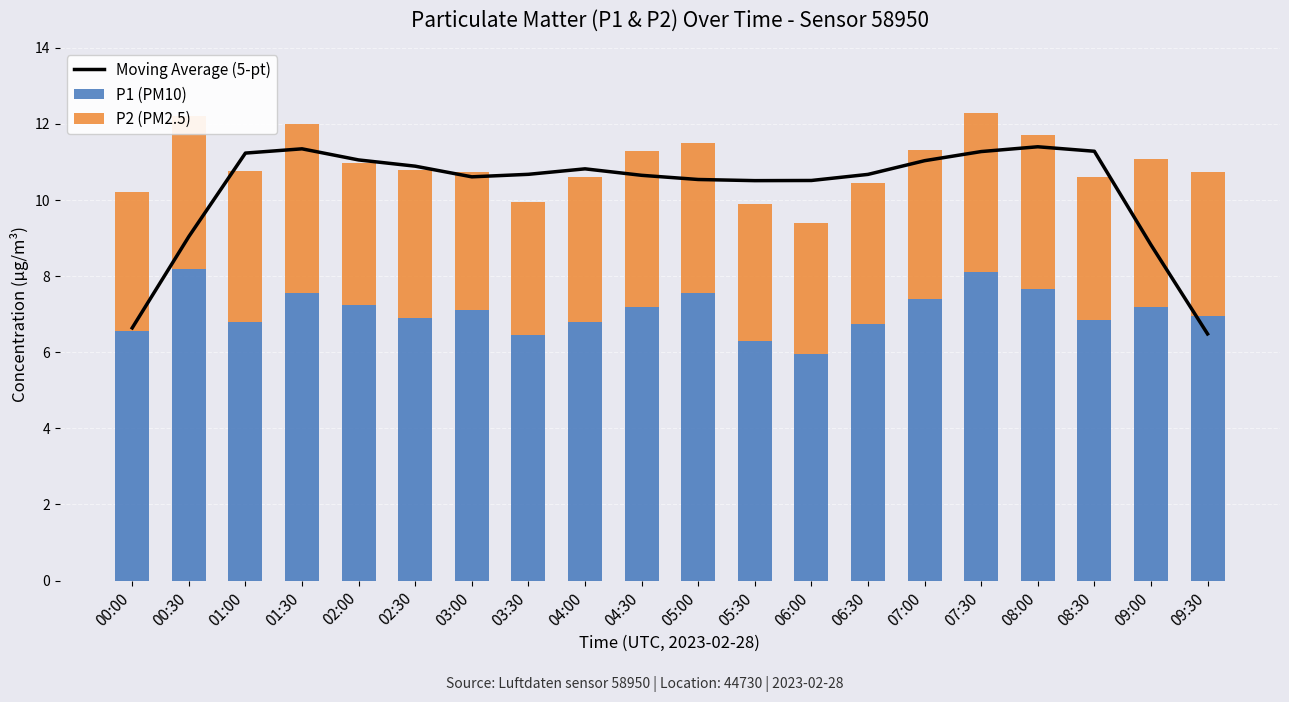

Reading left to right, what are all the values shown in this chart?

Moving Average (5-pt): 6.6	9.0	11.2	11.3	11.1	10.9	10.6	10.7	10.8	10.7	10.5	10.5	10.5	10.7	11.0	11.3	11.4	11.3	8.8	6.5
P1 (PM10): 6.5	8.2	6.8	7.6	7.2	6.9	7.1	6.5	6.8	7.2	7.5	6.3	6.0	6.8	7.4	8.1	7.7	6.8	7.2	7.0
P2 (PM2.5): 3.7	4.0	4.0	4.4	3.7	3.9	3.6	3.5	3.8	4.1	4.0	3.6	3.5	3.7	3.9	4.2	4.0	3.8	3.9	3.8